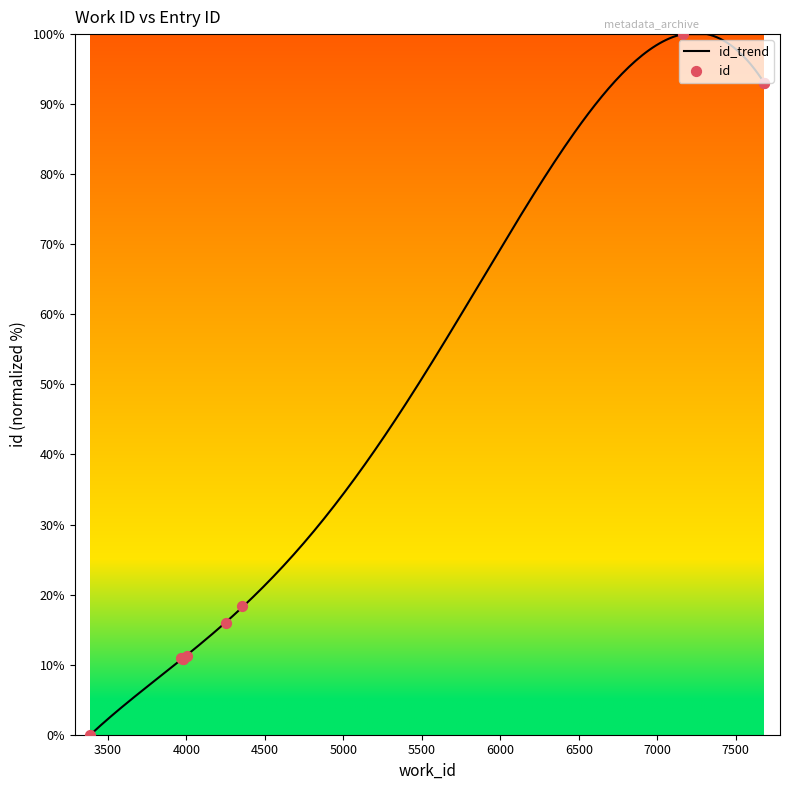

What is the change in value from 3978 to 4004?

+0.4